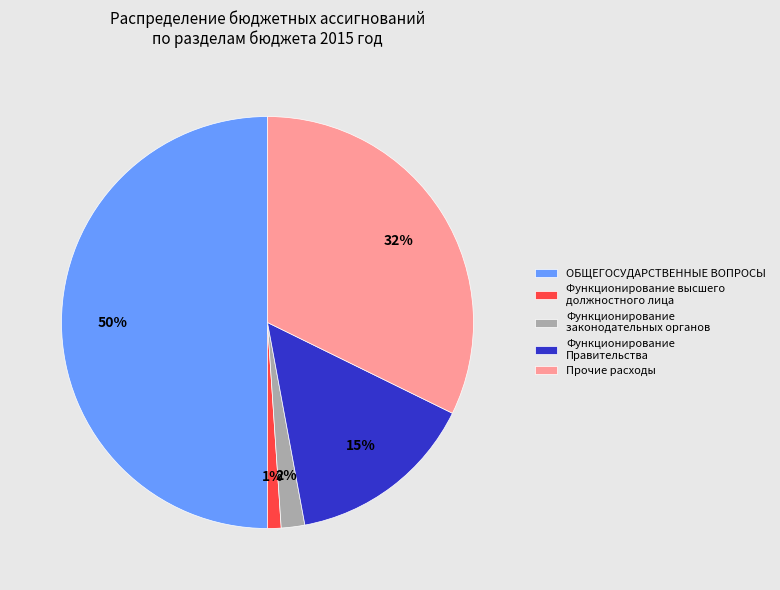

Is Прочие расходы the majority of the pie?

No